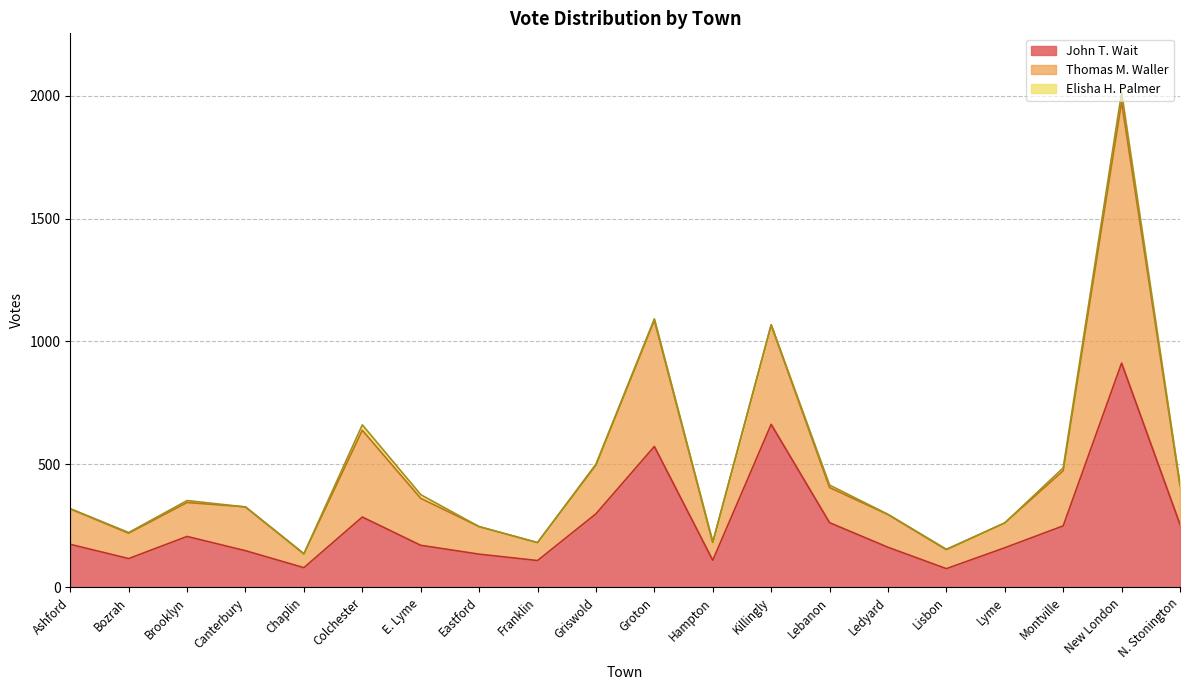

What is the minimum value for John T. Wait?

76